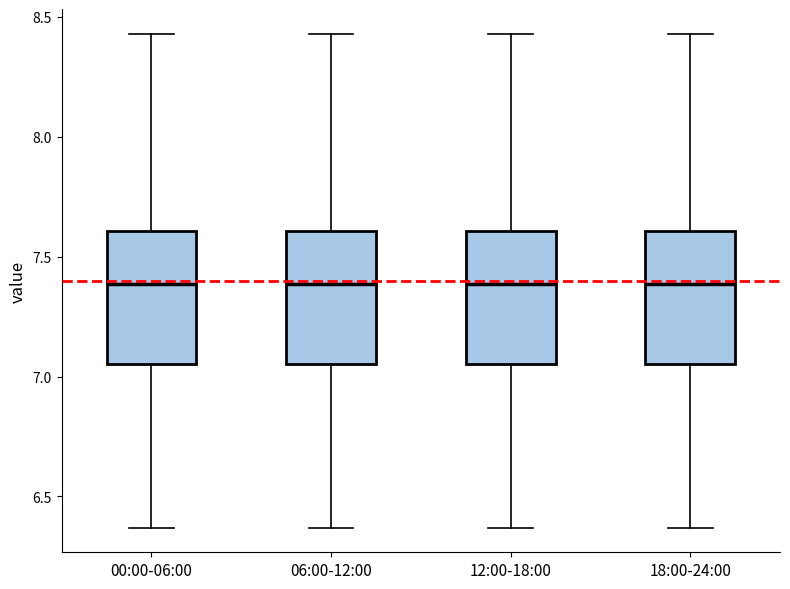

Where does the upper whisker of the box for 06:00-12:00 end on the y-axis? The values are not printed on the chart, so give them approximately, as read against the axis.

8.45